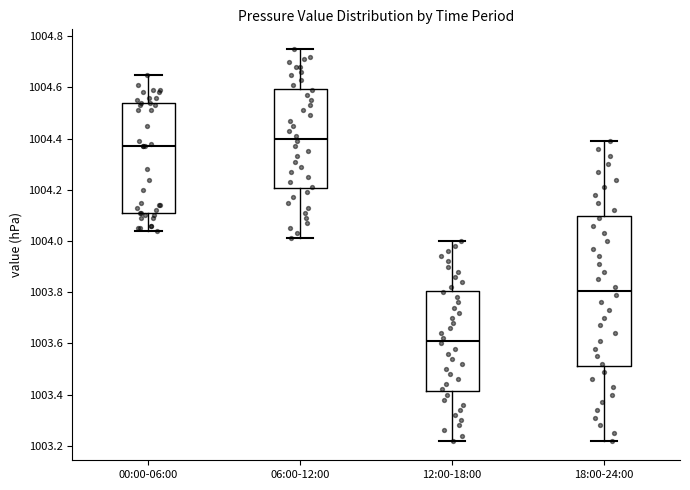

Where does the lower whisker of the box for 18:00-24:00 end on the y-axis? The values are not printed on the chart, so give them approximately, as read against the axis.

1003.22